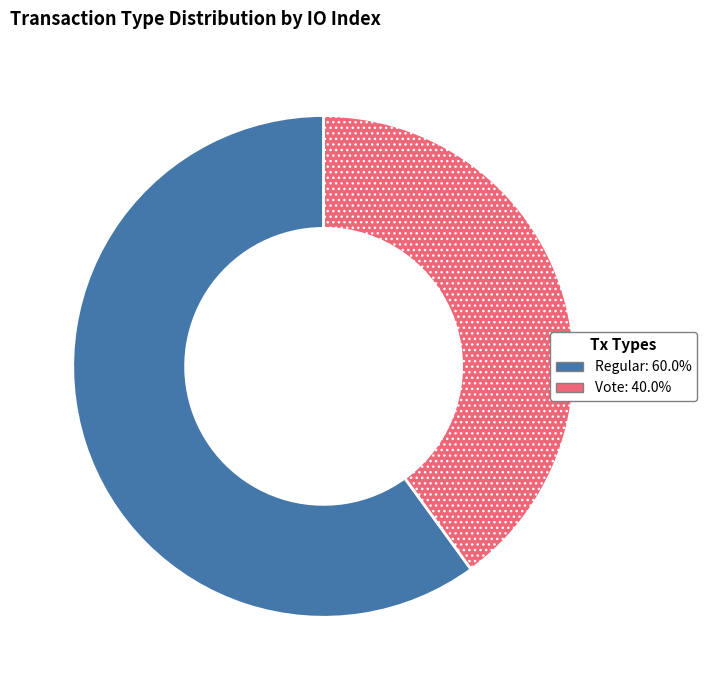

Is there any slice that represents more than half of the pie?

Yes